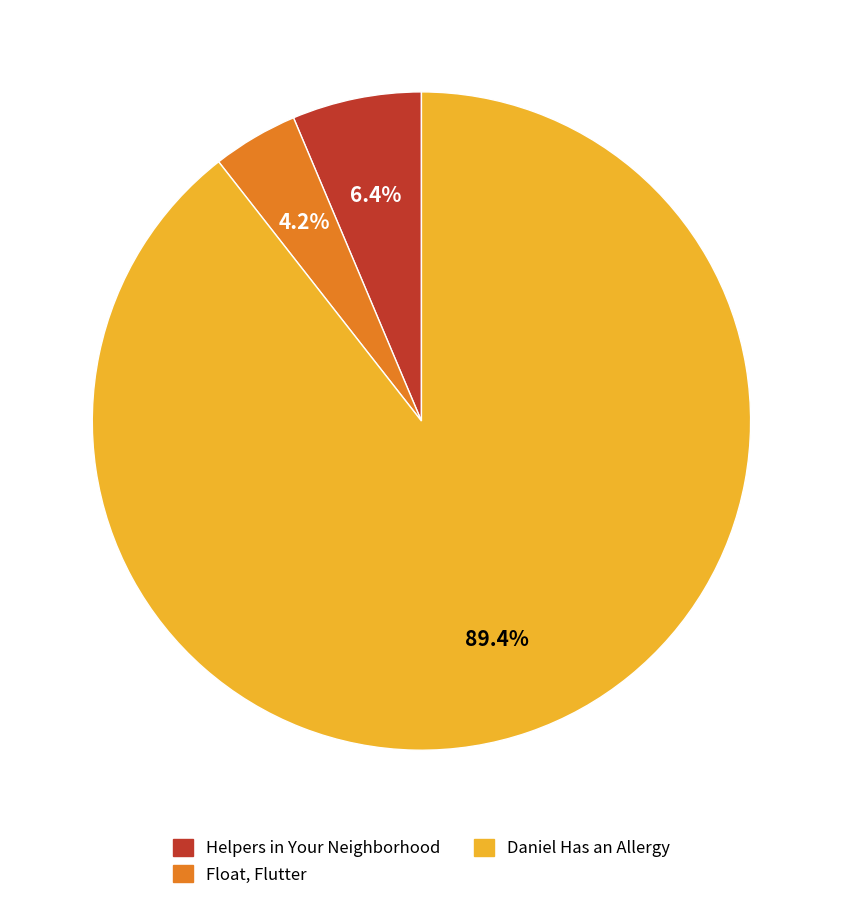

What portion of the pie excludes Float, Flutter?

95.8%